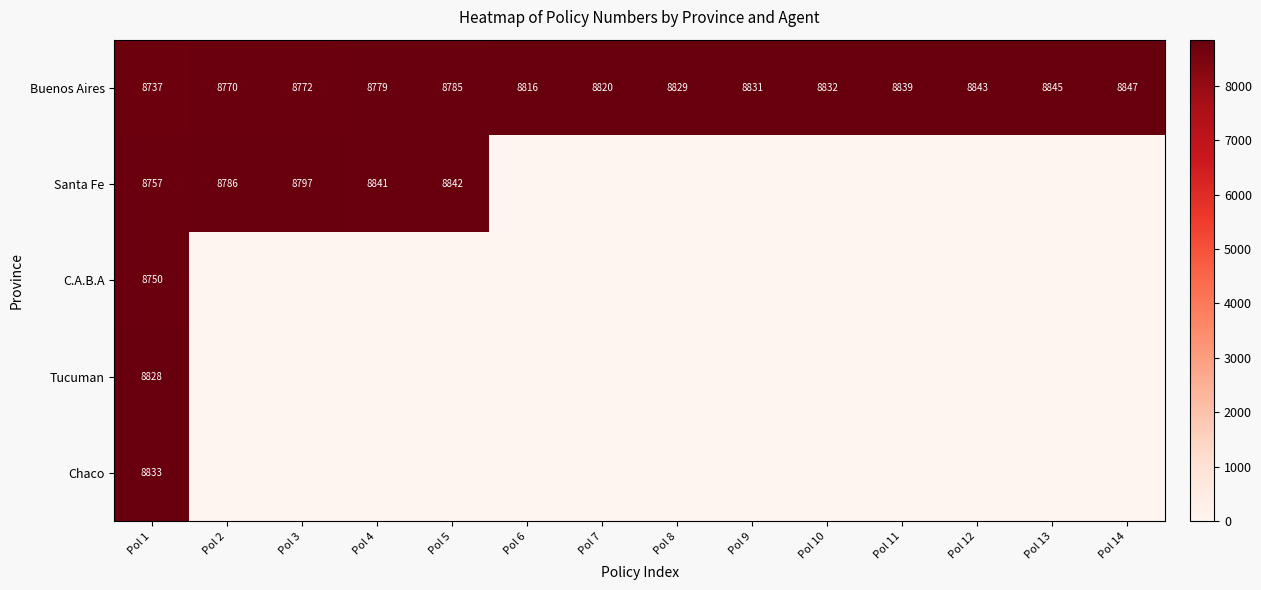

What is the spread (max minus min) of values at Pol 7?

8820